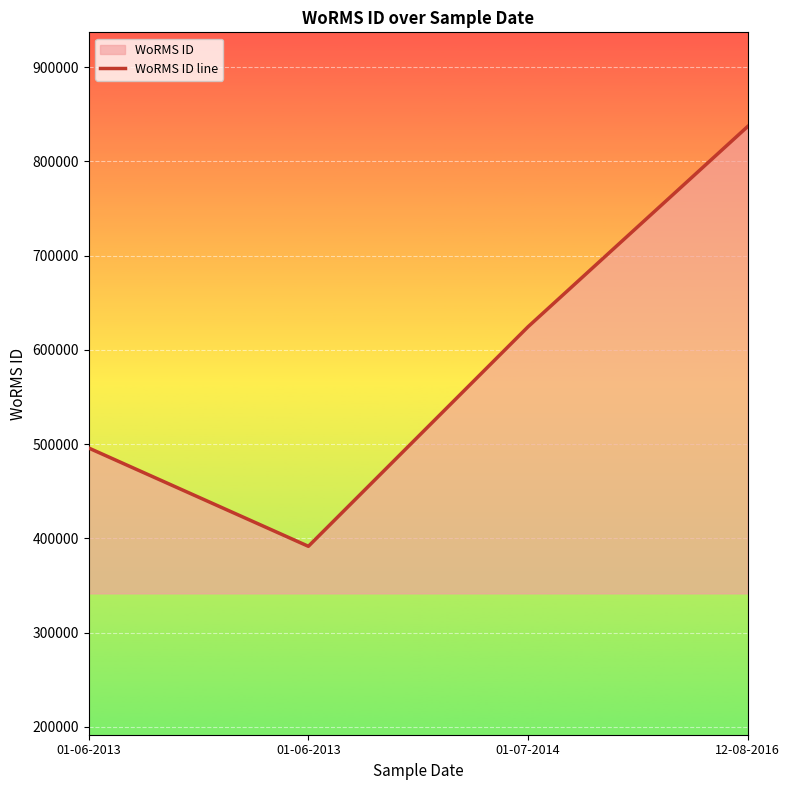

Reading left to right, what are all the values shown in this chart?

495804	391509	624513	837075